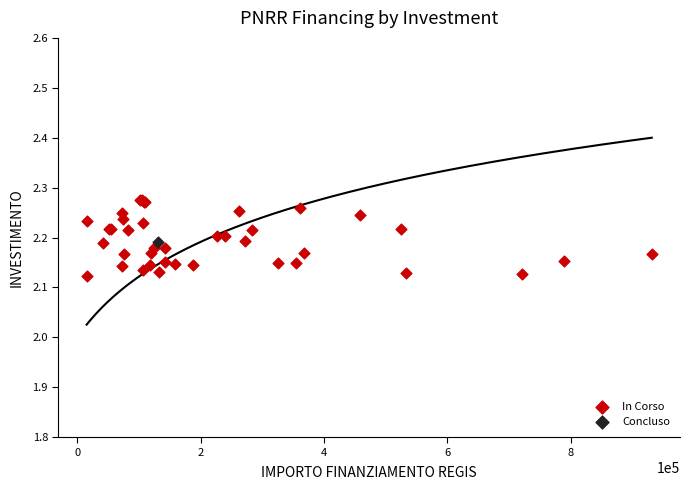

What are all the series names shown in the legend?

In Corso, Concluso